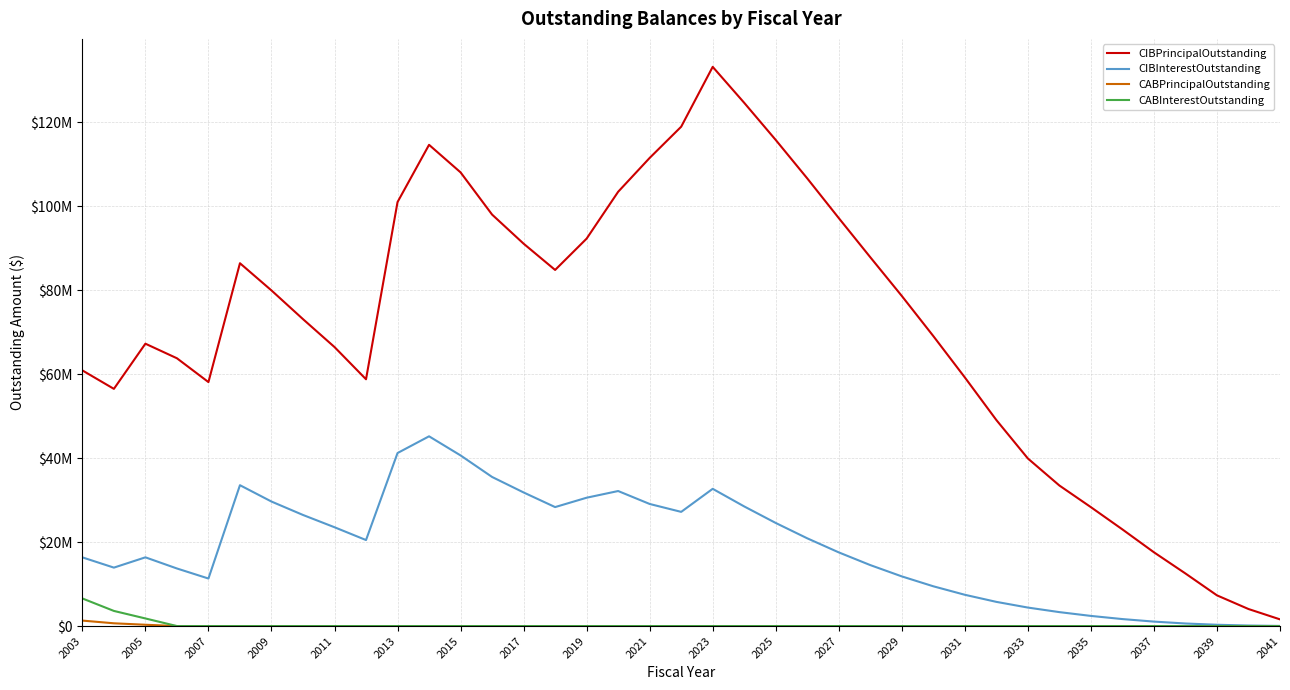

How many data points does each series have?

39